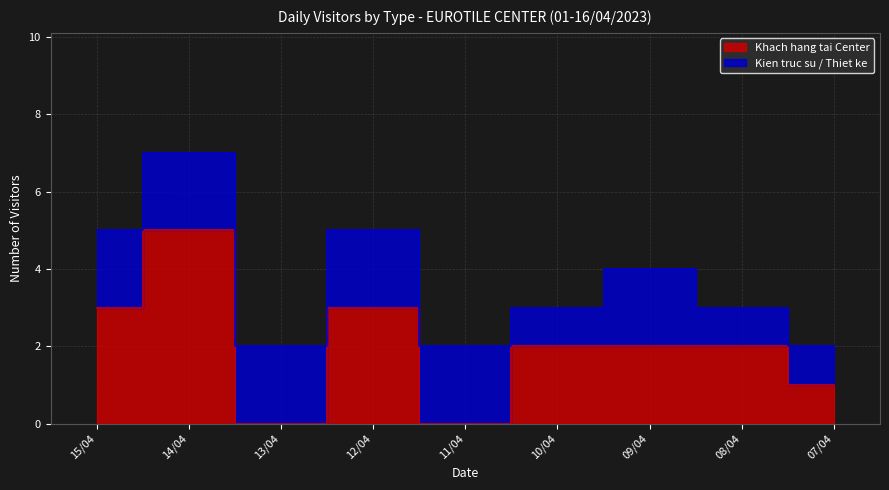

Which has a higher value, 14/04 or 15/04?

14/04